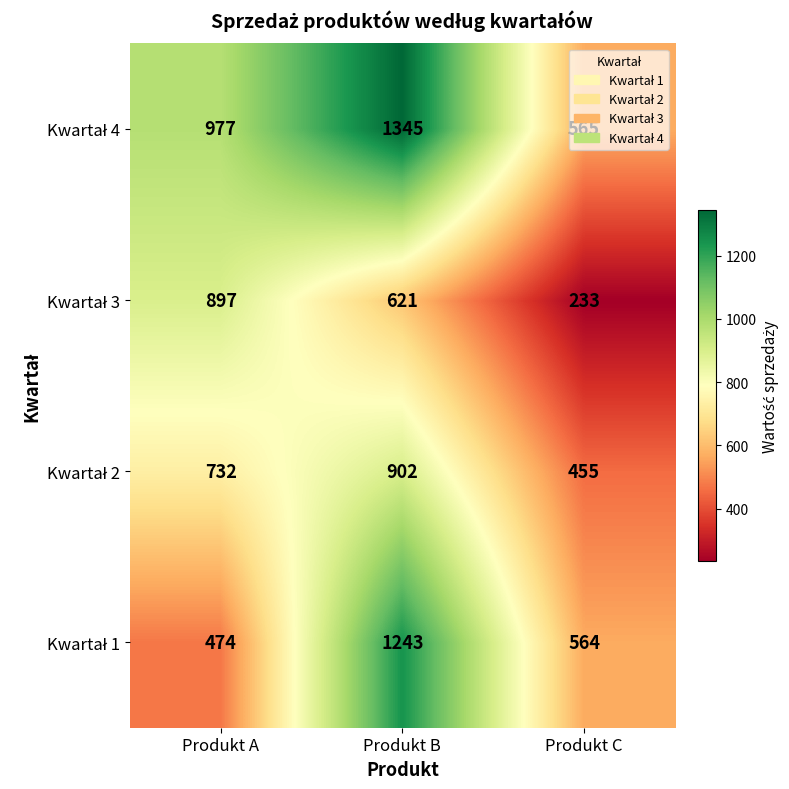

What is the spread (max minus min) of values at Produkt B?

724